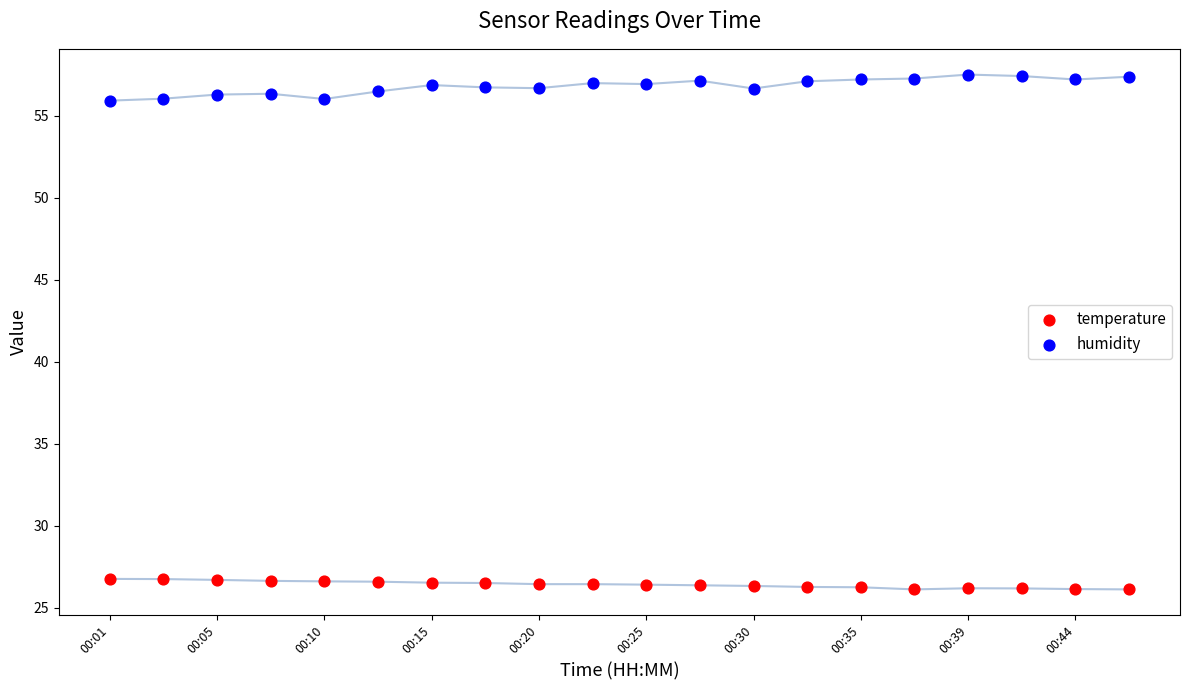

Across all data points, what is the range of Y values (max minus min)?

31.4